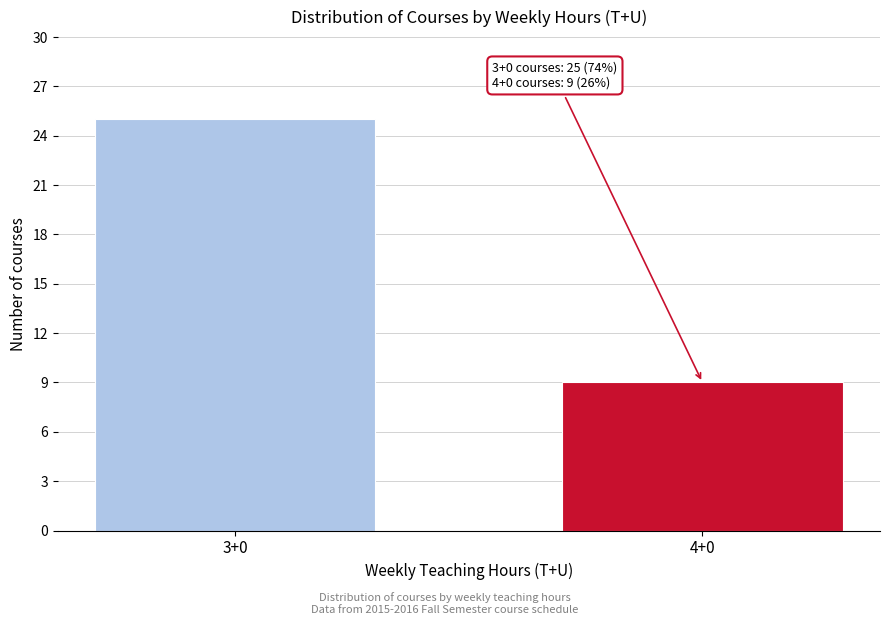

Reading left to right, what are all the values shown in this chart?

25	9